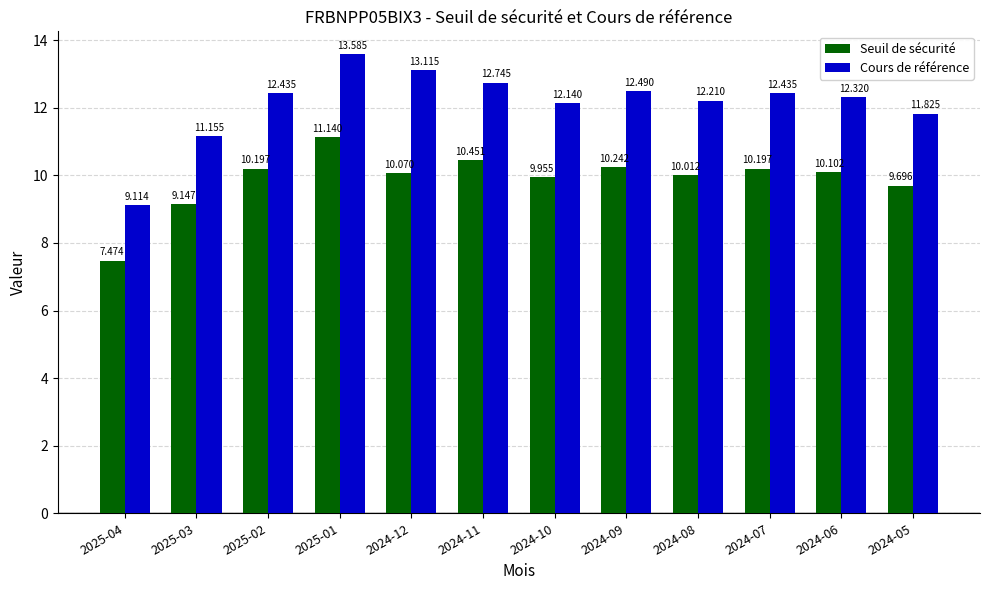

Is it true that Seuil de sécurité equals 15.7 at 2024-11?

False